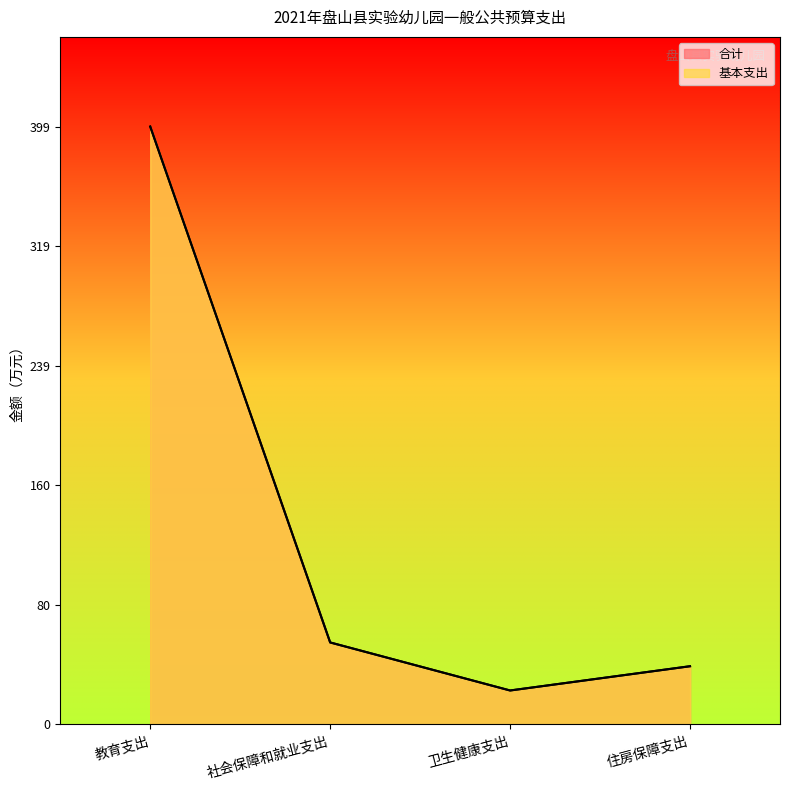

True or false: 基本支出 has a value of 54.7 at 社会保障和就业支出.

True